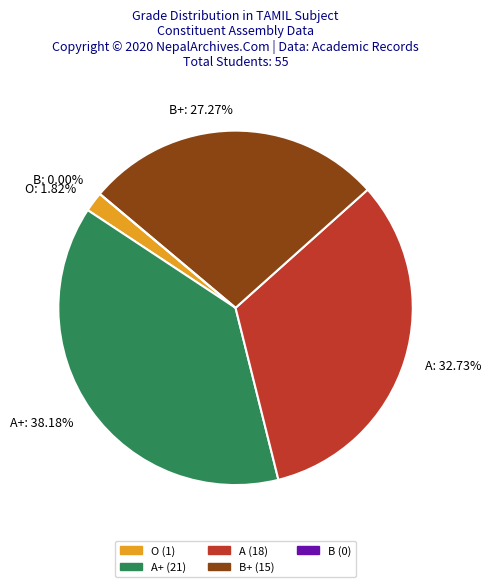

Is there a majority slice in this chart?

No